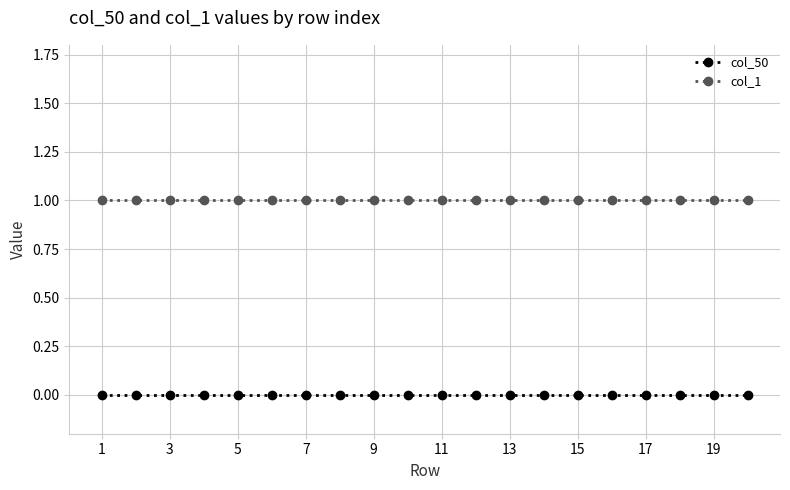

How many series are shown in this chart?

2